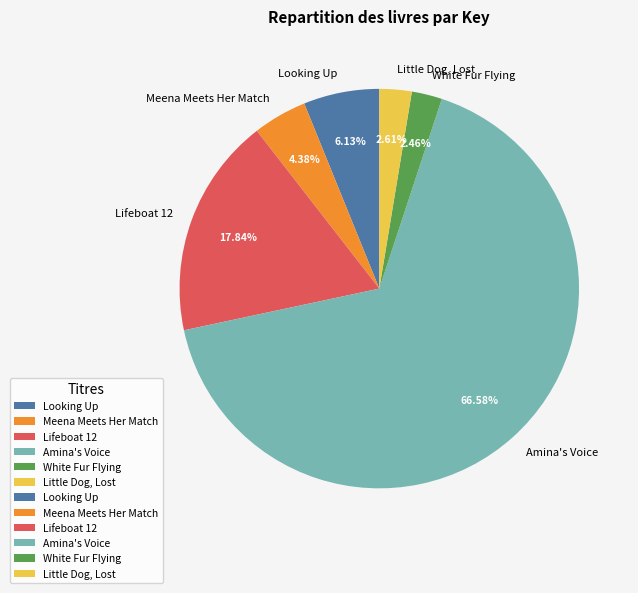

Is the sum of White Fur Flying and Amina's Voice greater than half?

Yes